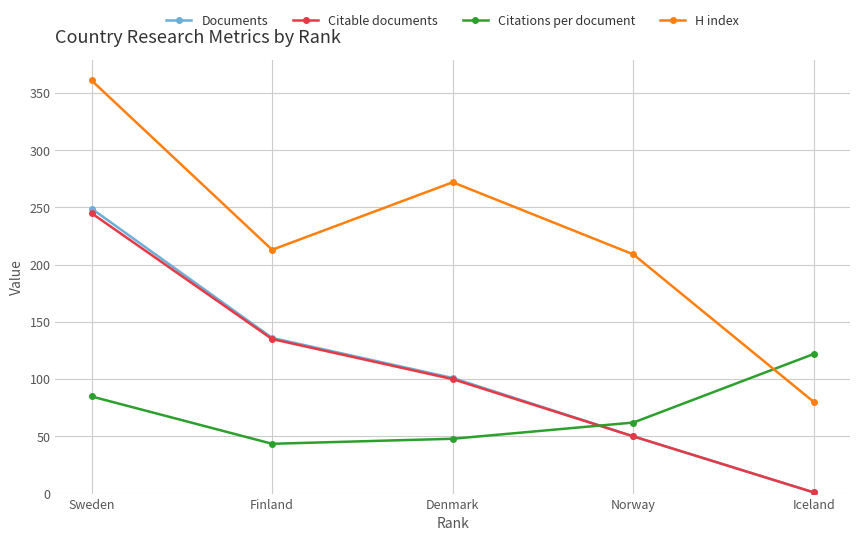

What is the sum of the H index values at Sweden and Iceland?

441.0